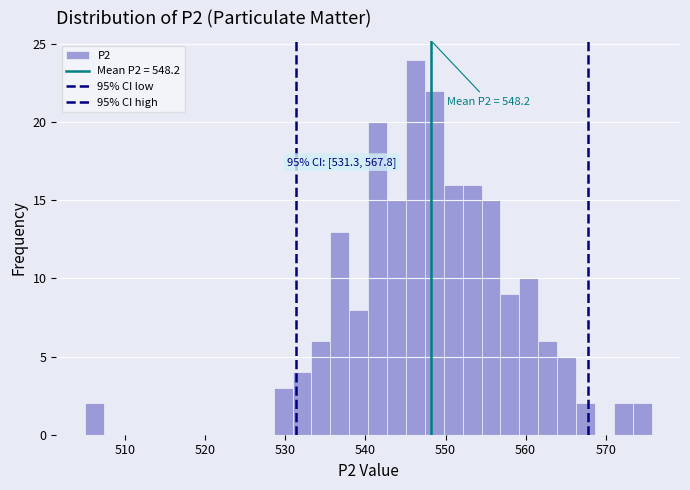

Read against the x-axis, roughly where is the centre of the tallest bar?

546